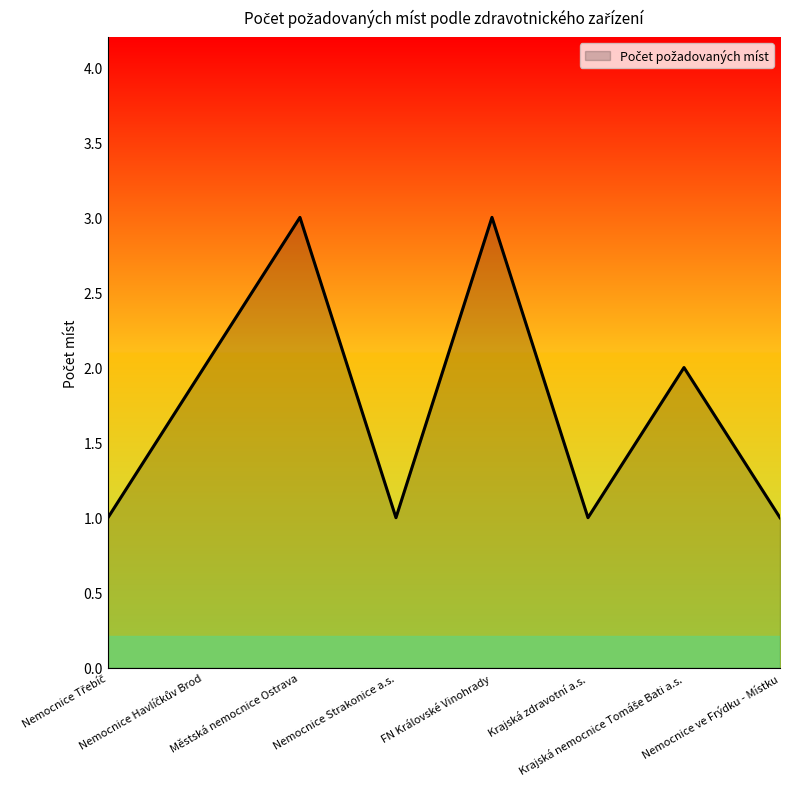

What is the sum of all values?

14